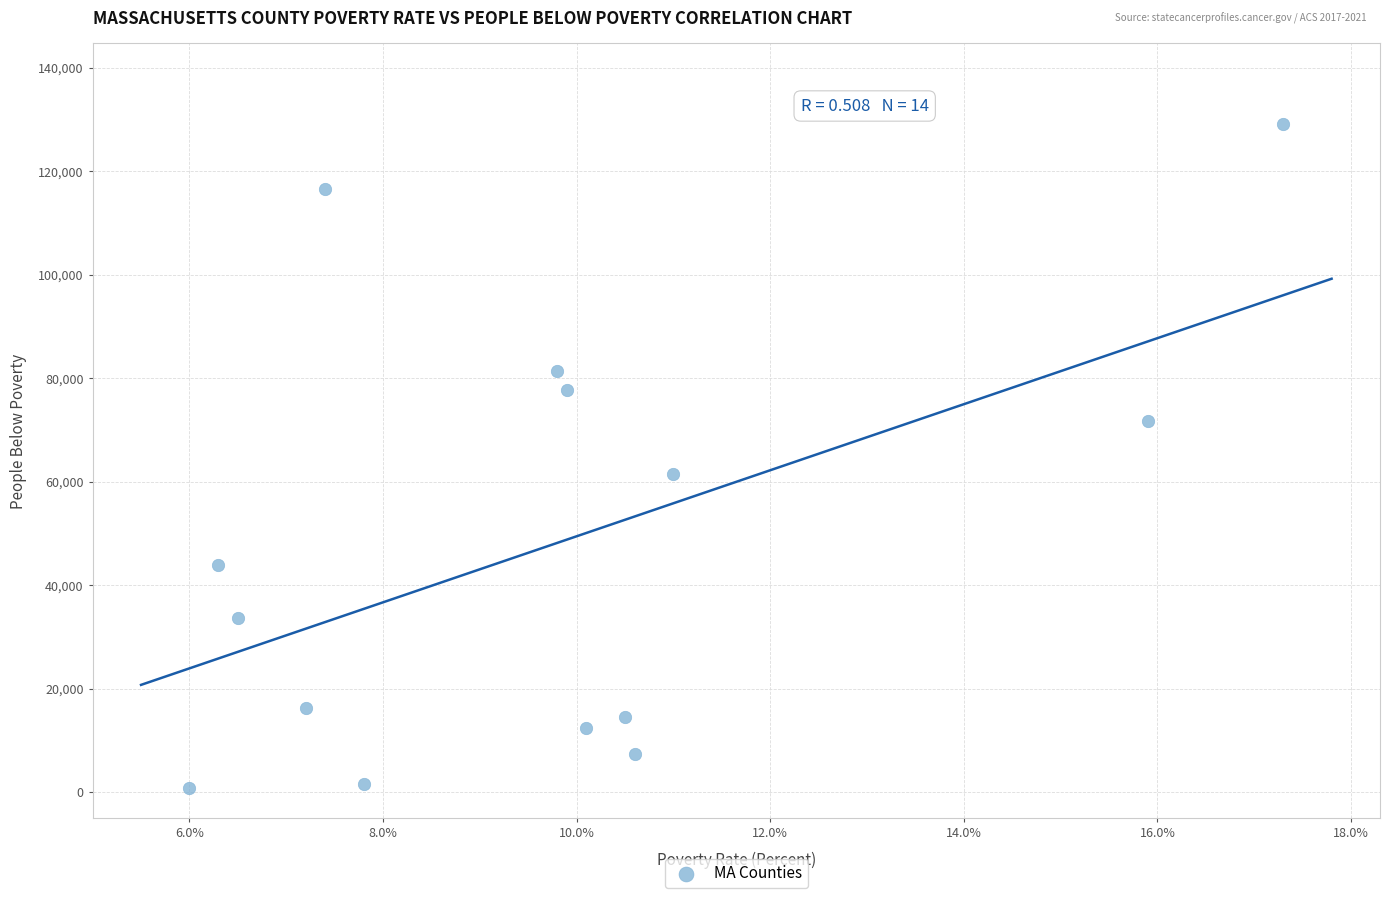

What Y value in the scatter plot is closest to 65011?

61584